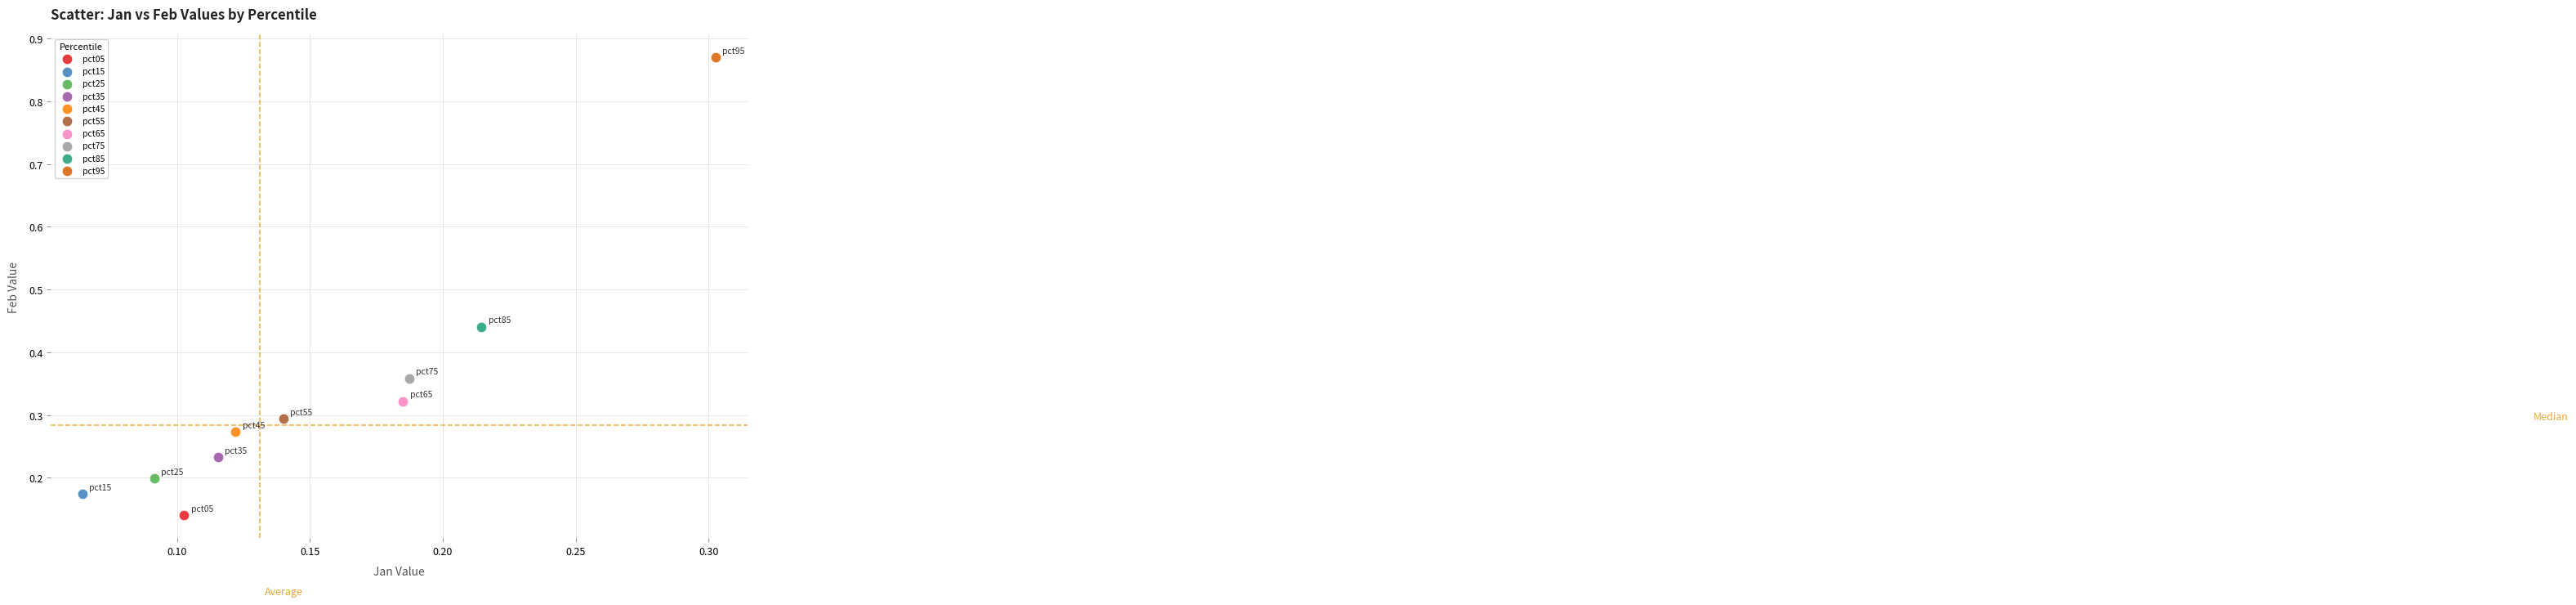

What are all the series names shown in the legend?

pct05, pct15, pct25, pct35, pct45, pct55, pct65, pct75, pct85, pct95